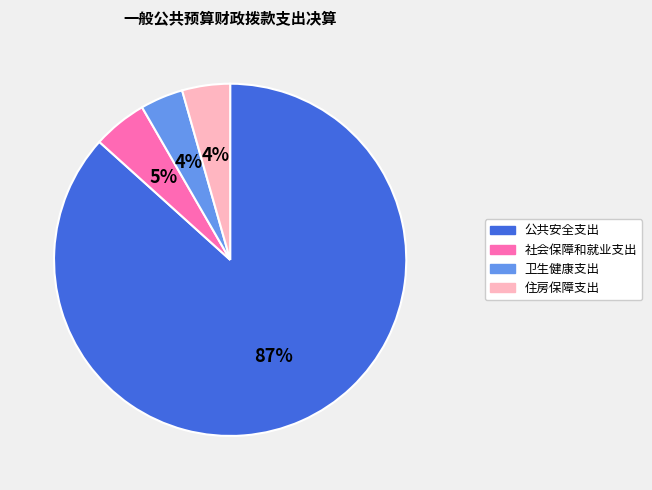

Do 住房保障支出 and 社会保障和就业支出 together represent more than half of the pie?

No